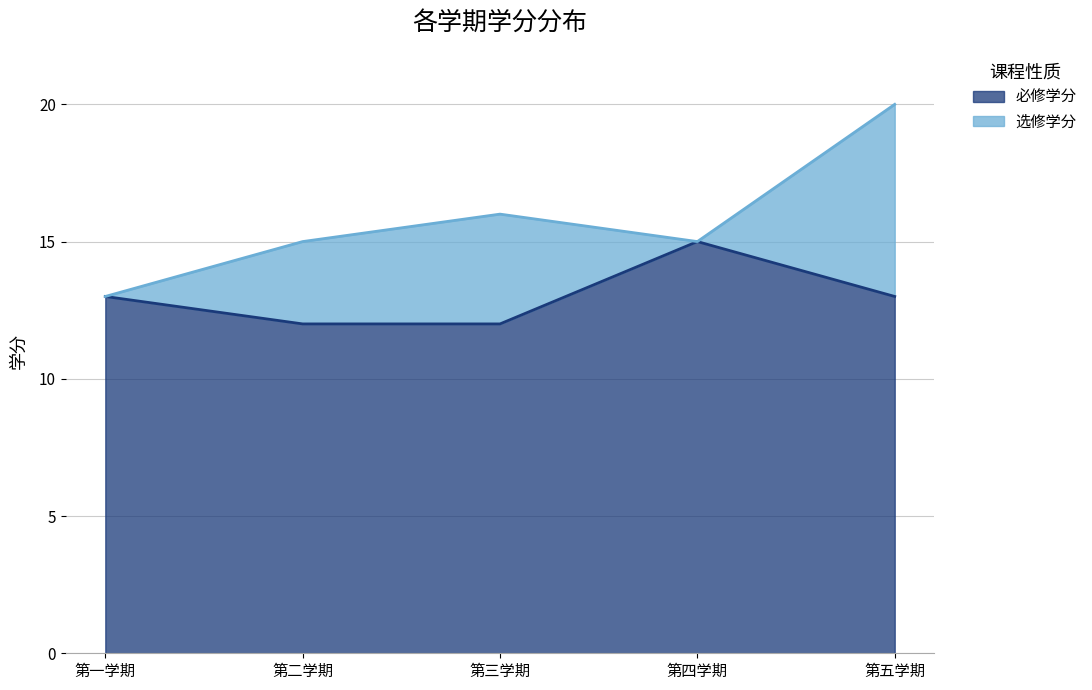

How many points are higher than both their immediate neighbors (excluding endpoints)?

1